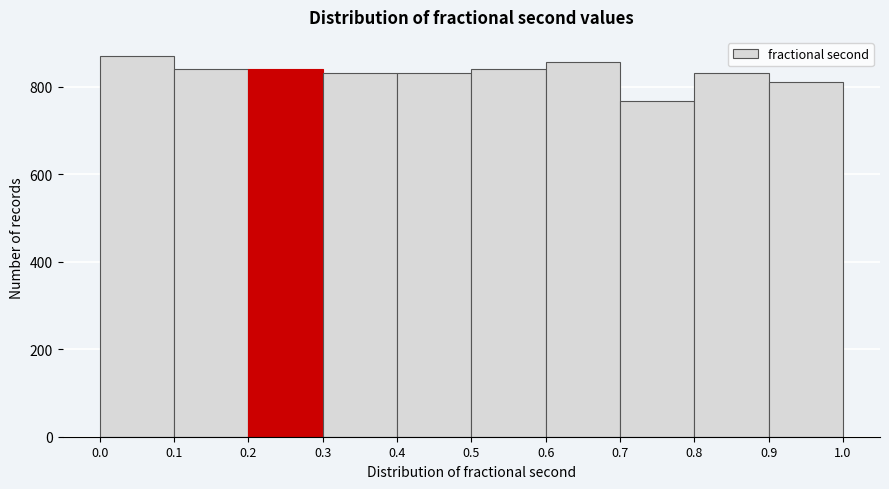

How tall is the bar that spans 0.5 to 0.6 on the x-axis? The values are not printed on the chart, so give them approximately, as read against the axis.

840